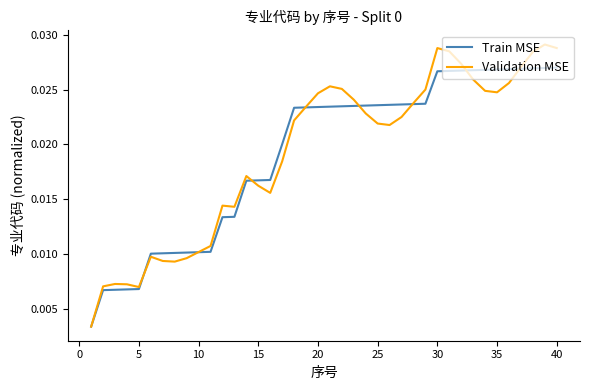

Which series has the widest spread of values?

Validation MSE